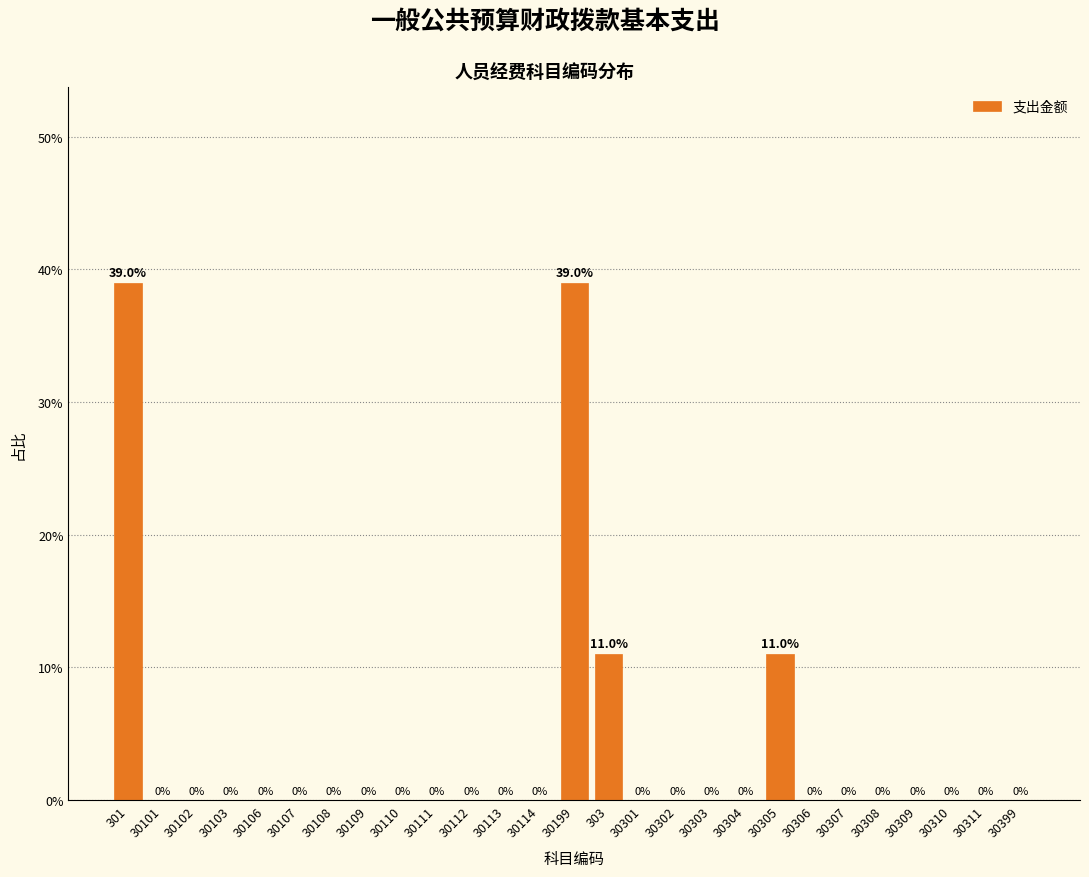

Reading left to right, transcribe all the data shown in this chart.

301=39.0	30101=0.0	30102=0.0	30103=0.0	30106=0.0	30107=0.0	30108=0.0	30109=0.0	30110=0.0	30111=0.0	30112=0.0	30113=0.0	30114=0.0	30199=39.0	303=11.0	30301=0.0	30302=0.0	30303=0.0	30304=0.0	30305=11.0	30306=0.0	30307=0.0	30308=0.0	30309=0.0	30310=0.0	30311=0.0	30399=0.0